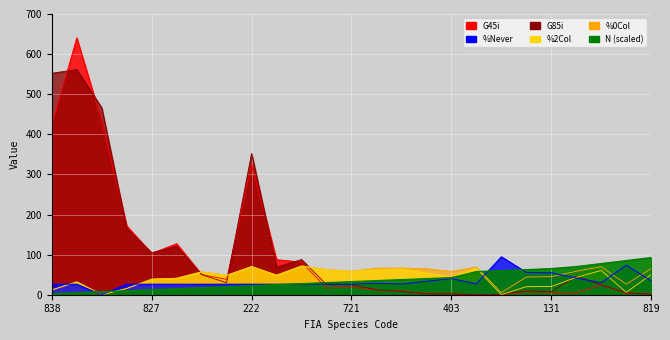

Between 131 and 721, which is larger?

131